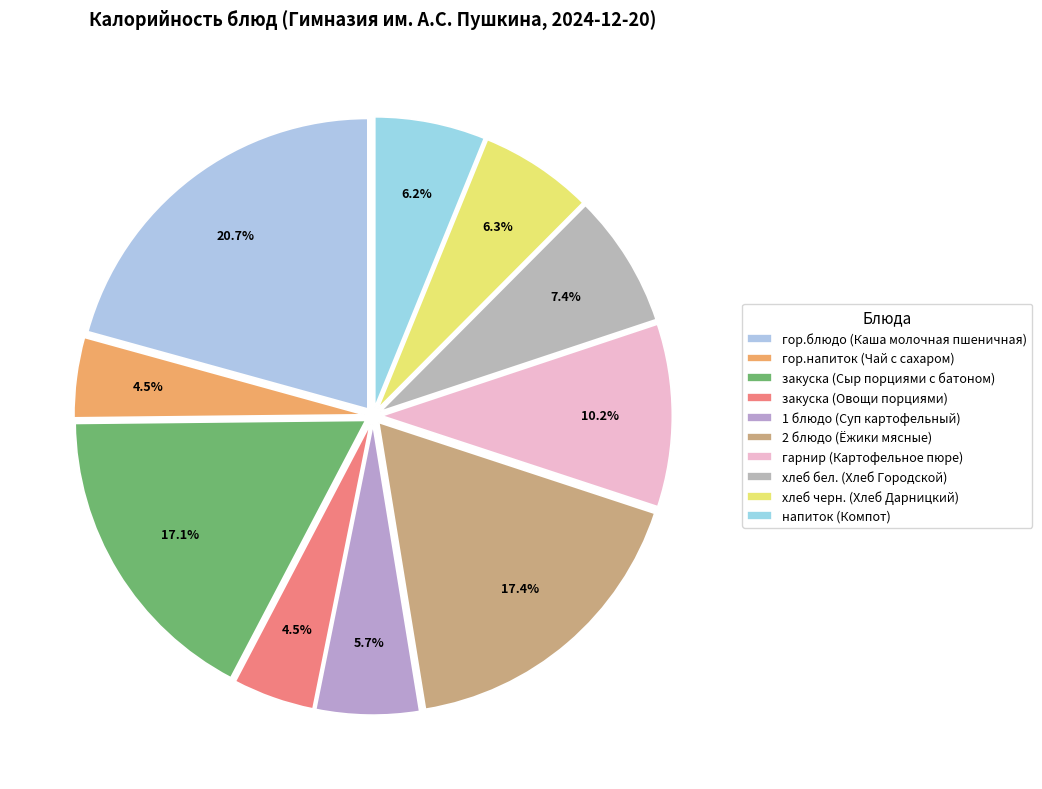

Count the number of slices in the pie.

10